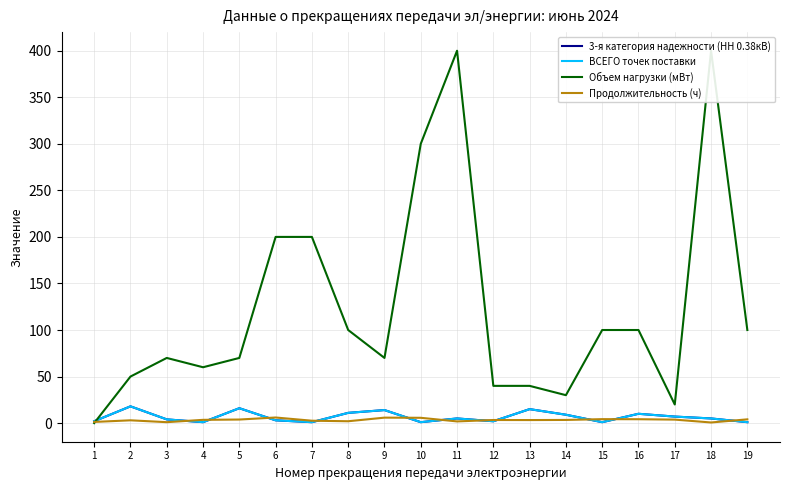

Reading right to left, what are all the values shown in this chart?

3-я категория надежности (НН 0.38кВ): 1.0	5.0	7.0	10.0	1.0	9.0	15.0	2.0	5.0	1.0	14.0	11.0	1.0	3.0	16.0	1.0	4.0	18.0	2.0
ВСЕГО точек поставки: 1.0	5.0	7.0	10.0	1.0	9.0	15.0	2.0	5.0	1.0	14.0	11.0	1.0	3.0	16.0	1.0	4.0	18.0	2.0
Объем нагрузки (мВт): 100.0	400.0	20.0	100.0	100.0	30.0	40.0	40.0	400.0	300.0	70.0	100.0	200.0	200.0	70.0	60.0	70.0	50.0	0.0
Продолжительность (ч): 4.0	0.7	3.8	4.2	4.2	3.4	3.3	3.3	1.8	5.7	5.9	2.0	2.6	6.0	3.8	3.5	1.0	3.0	1.2